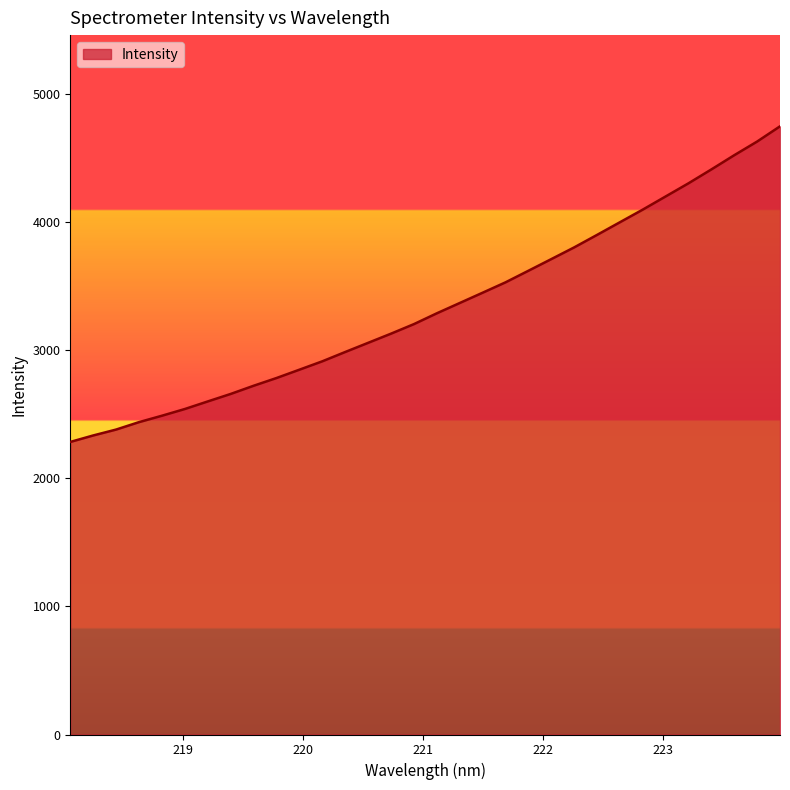

Count the number of categories in the chart.

32